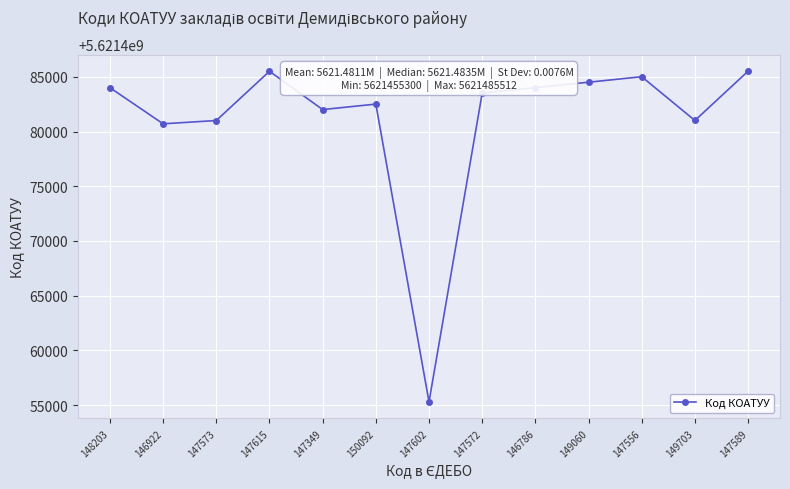

Does the chart display data point markers on the line(s)?

Yes